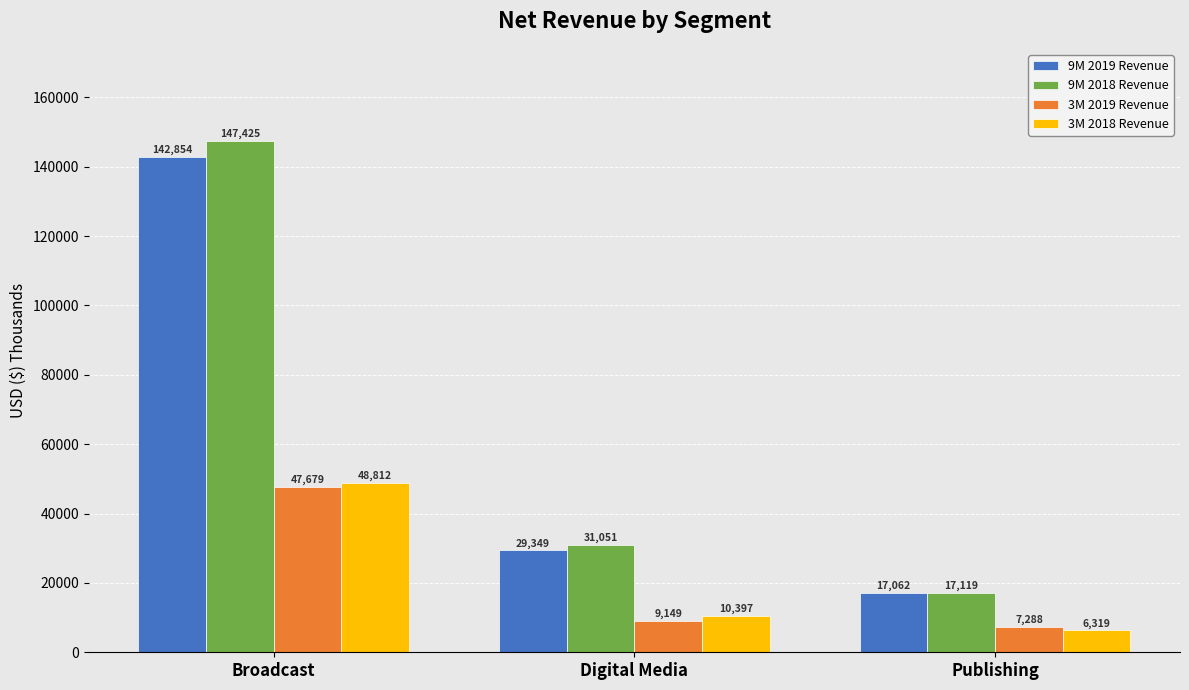

What is the label of the 3rd bar from the left?

Publishing